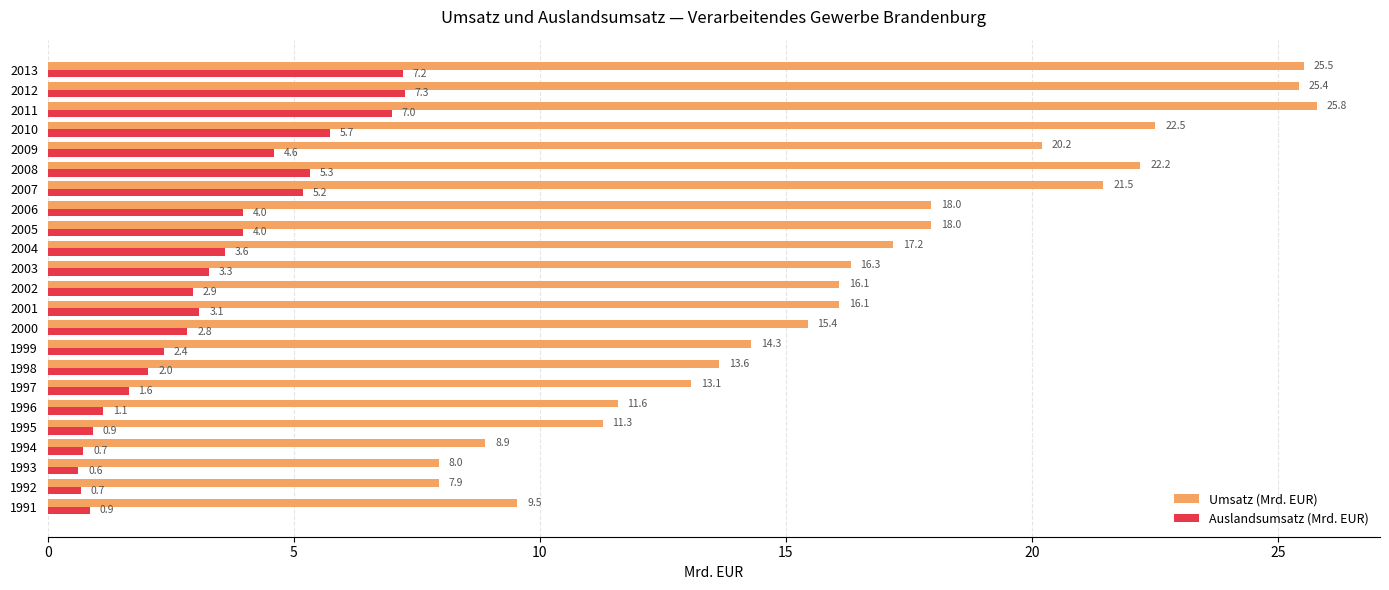

True or false: Umsatz (Mrd. EUR) has a value of 11.6 at 1996.

True